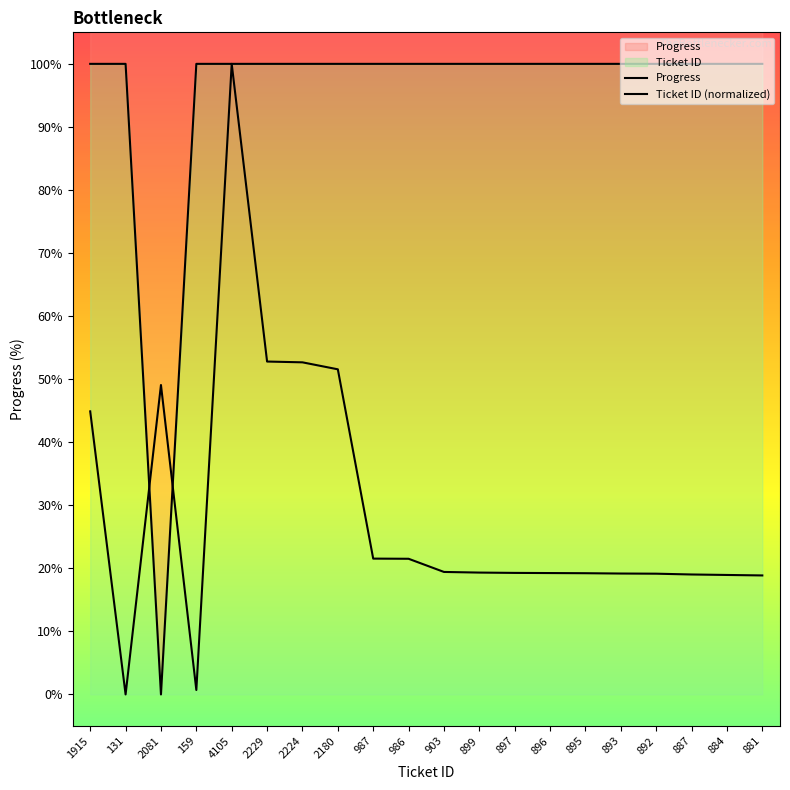

Rank the series by their maximum value, from lowest to highest.

Ticket ID, Progress